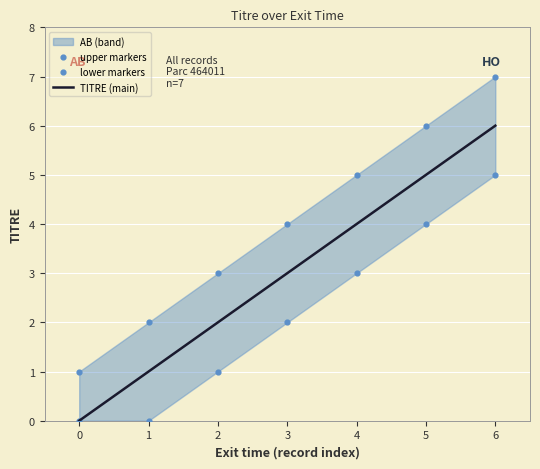

Which series has the widest spread of Y values?

TITRE (main)